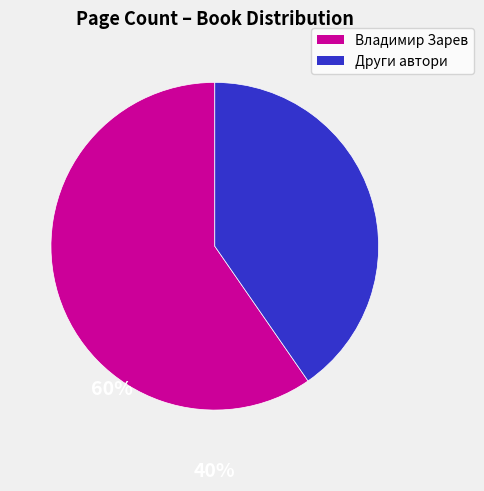

Is there any slice that represents more than half of the pie?

Yes